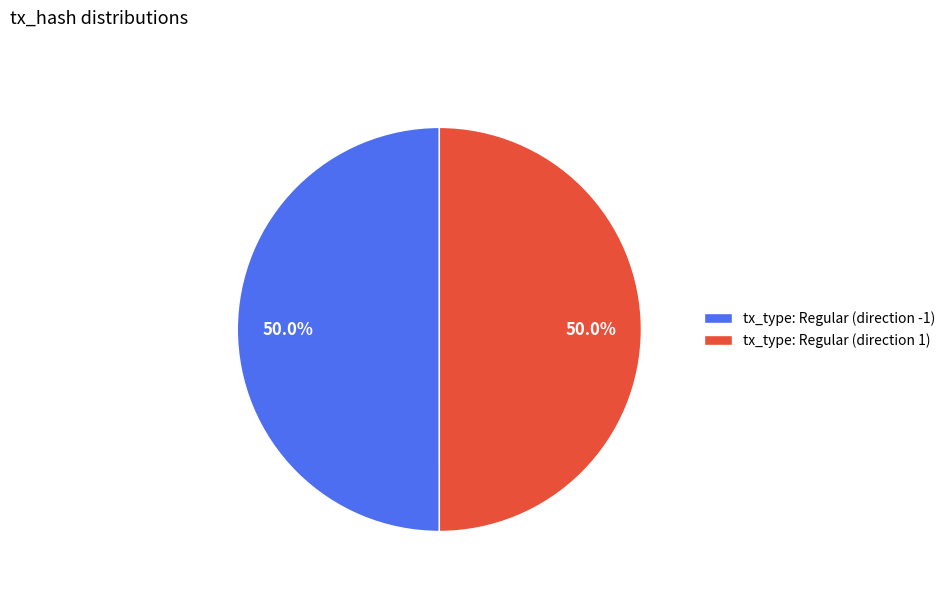

To the nearest percent, what percentage of the pie is tx_type: Regular (direction 1)?

50%